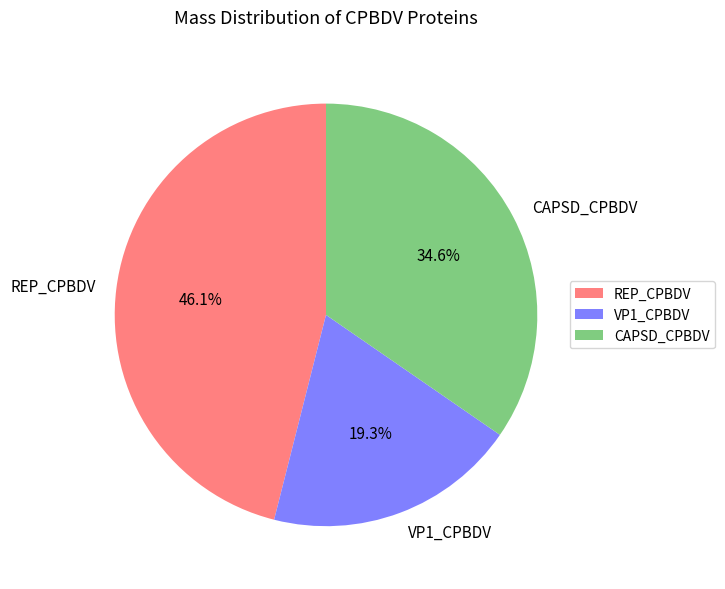

What portion of the pie excludes REP_CPBDV?

53.9%